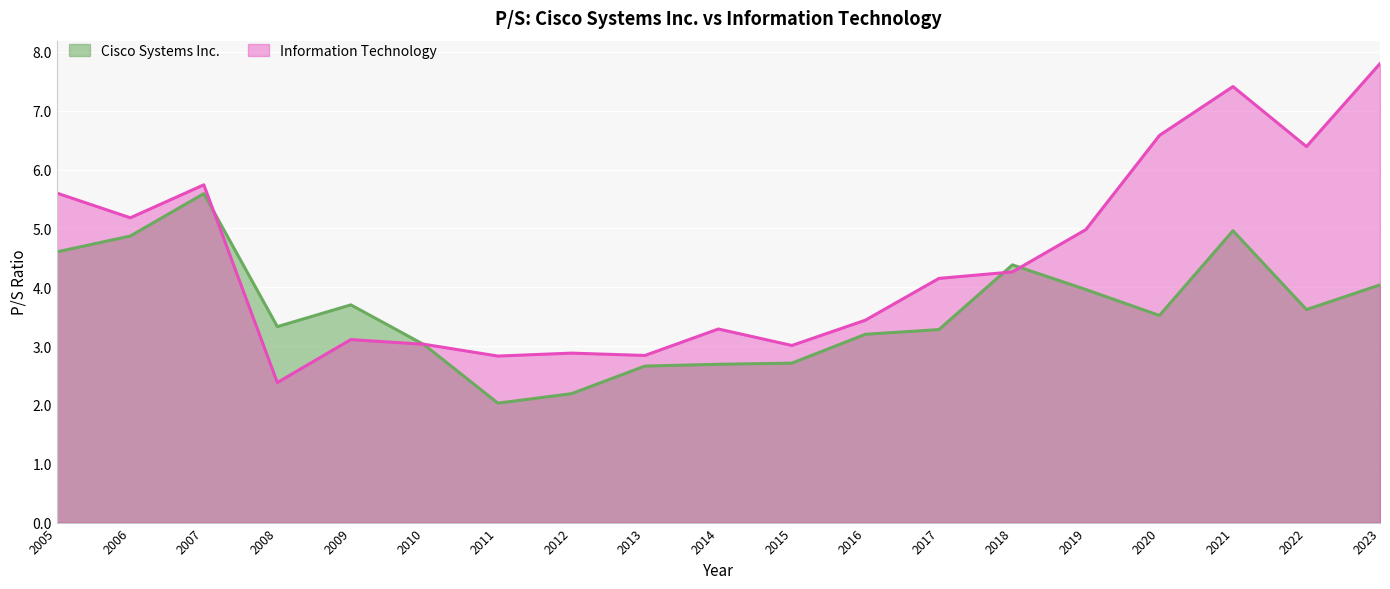

Reading right to left, transcribe all the data shown in this chart.

Cisco Systems Inc.: 2023=4.0	2022=3.6	2021=5.0	2020=3.5	2019=4.0	2018=4.4	2017=3.3	2016=3.2	2015=2.7	2014=2.7	2013=2.7	2012=2.2	2011=2.0	2010=3.0	2009=3.7	2008=3.3	2007=5.6	2006=4.9	2005=4.6
Information Technology: 2023=7.8	2022=6.4	2021=7.4	2020=6.6	2019=5.0	2018=4.3	2017=4.2	2016=3.4	2015=3.0	2014=3.3	2013=2.8	2012=2.9	2011=2.8	2010=3.0	2009=3.1	2008=2.4	2007=5.7	2006=5.2	2005=5.6